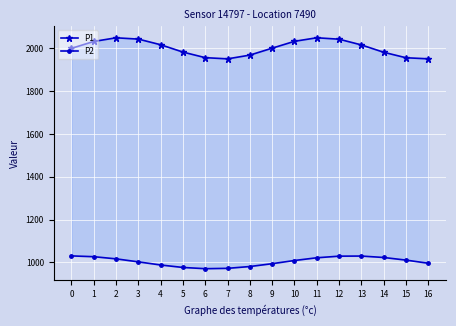

What is the greatest value displayed?

2049.3